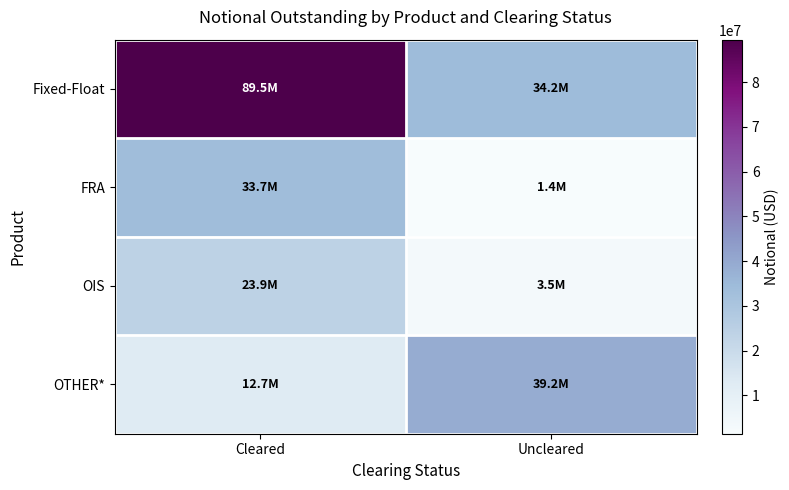

Reading left to right, transcribe all the data shown in this chart.

Fixed-Float: Cleared=89509598	Uncleared=34207478
FRA: Cleared=33666424	Uncleared=1416323
OIS: Cleared=23875330	Uncleared=3471939
OTHER*: Cleared=12742436	Uncleared=39154329